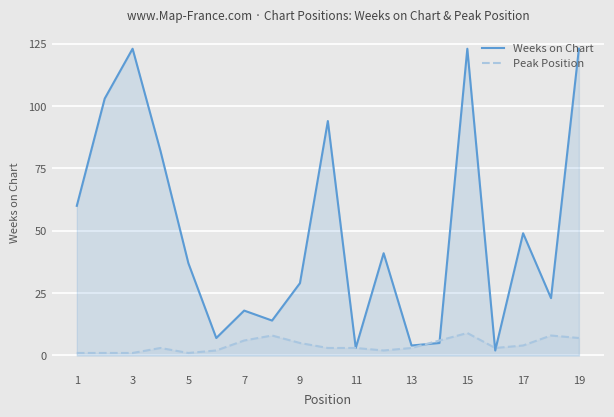

What is the sum of the Weeks on Chart values at 11 and 3?

126